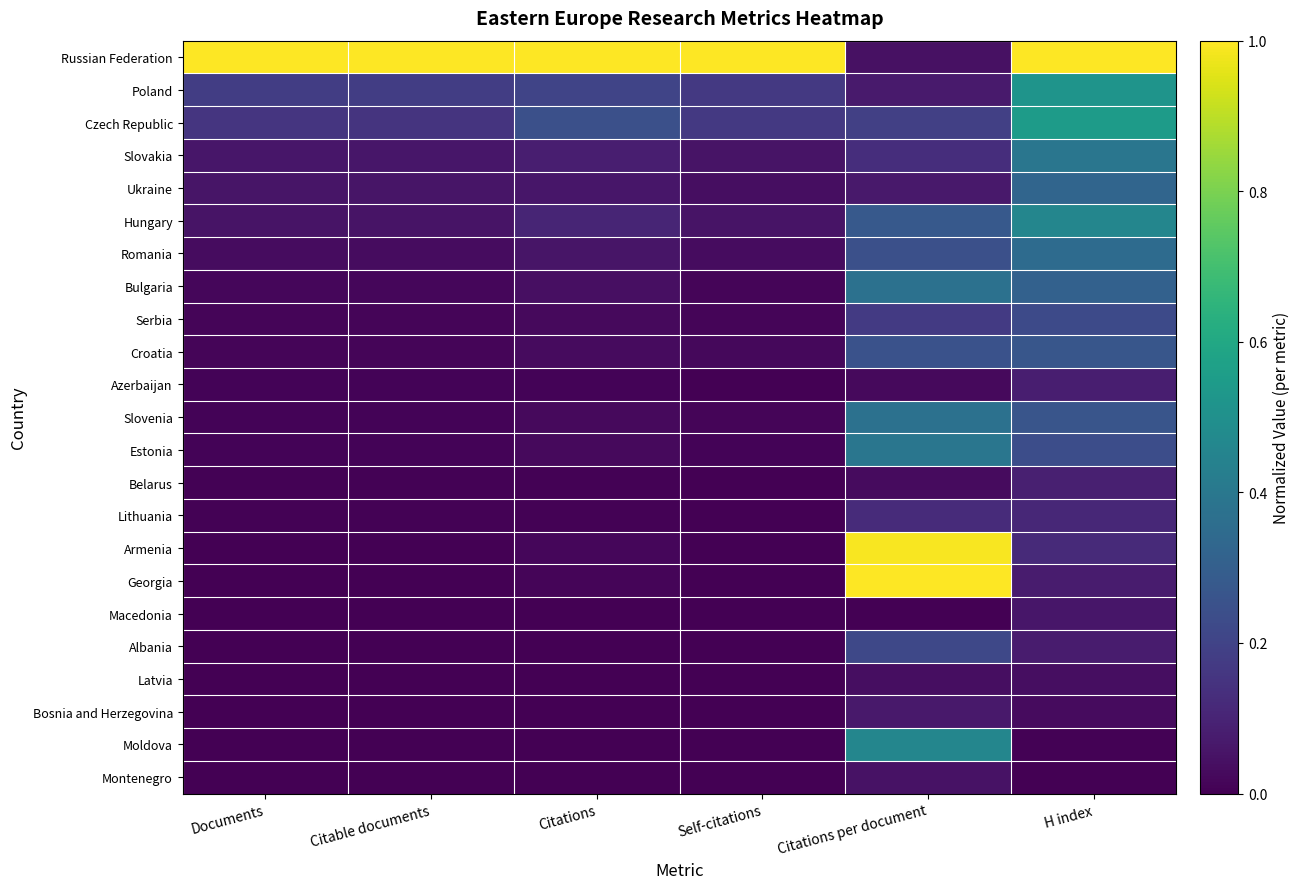

Which series has the largest total across all categories?

Russian Federation